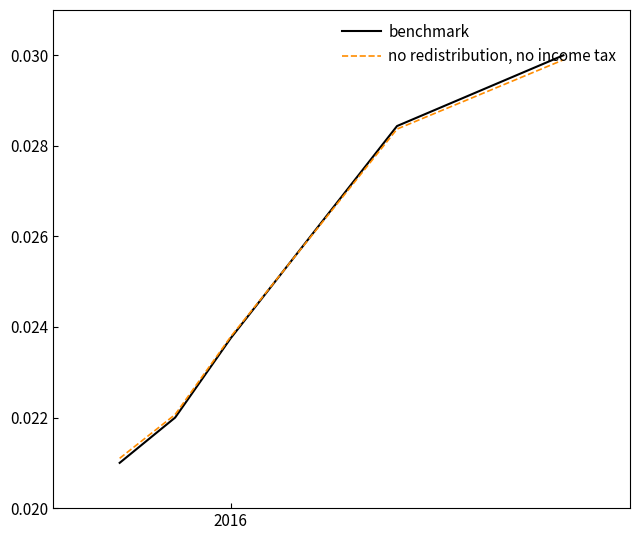

Which series has the widest spread of values?

benchmark